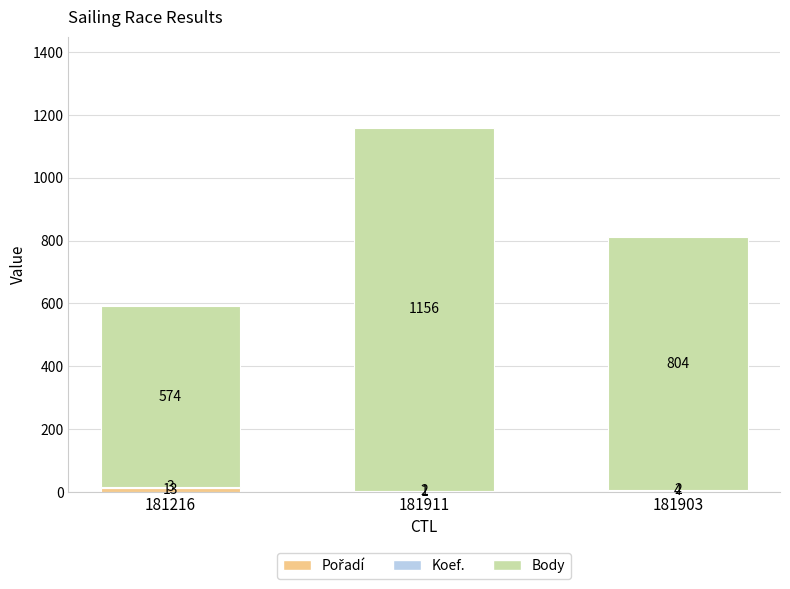

What is the total value across all series at 181216?

590